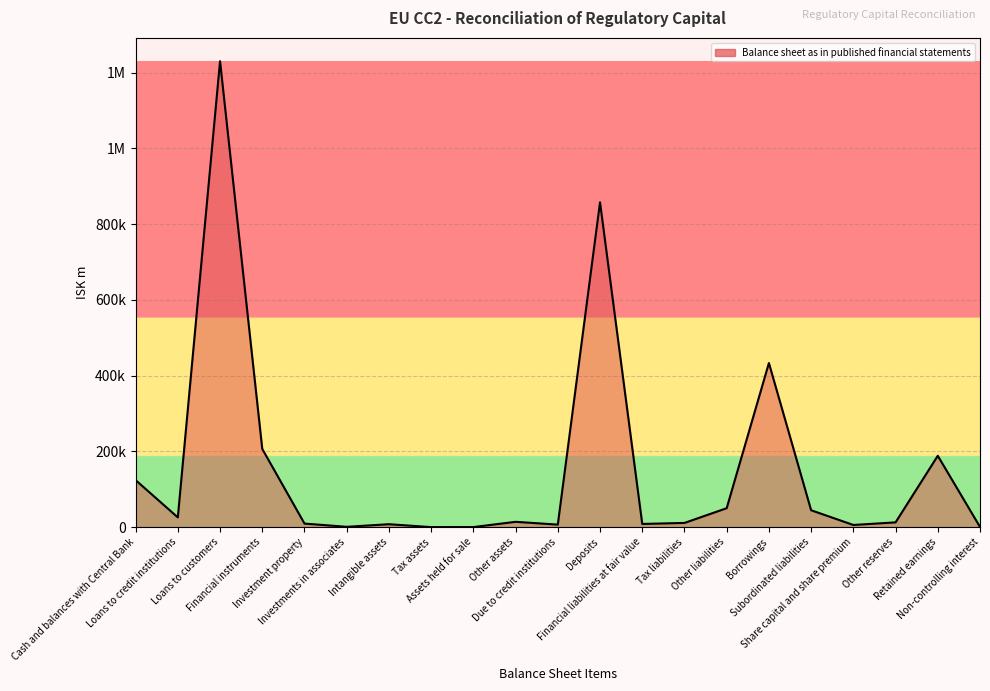

Reading left to right, transcribe all the data shown in this chart.

Cash and balances with Central Bank=124094	Loans to credit institutions=25690	Loans to customers=1230058	Financial instruments=206417	Investment property=9387	Investments in associates=813	Intangible assets=7688	Tax assets=2	Assets held for sale=111	Other assets=14006	Due to credit institutions=6618	Deposits=857443	Financial liabilities at fair value=8394	Tax liabilities=11060	Other liabilities=49948	Borrowings=433178	Subordinated liabilities=44538	Share capital and share premium=5686	Other reserves=12550	Retained earnings=188347	Non-controlling interest=504